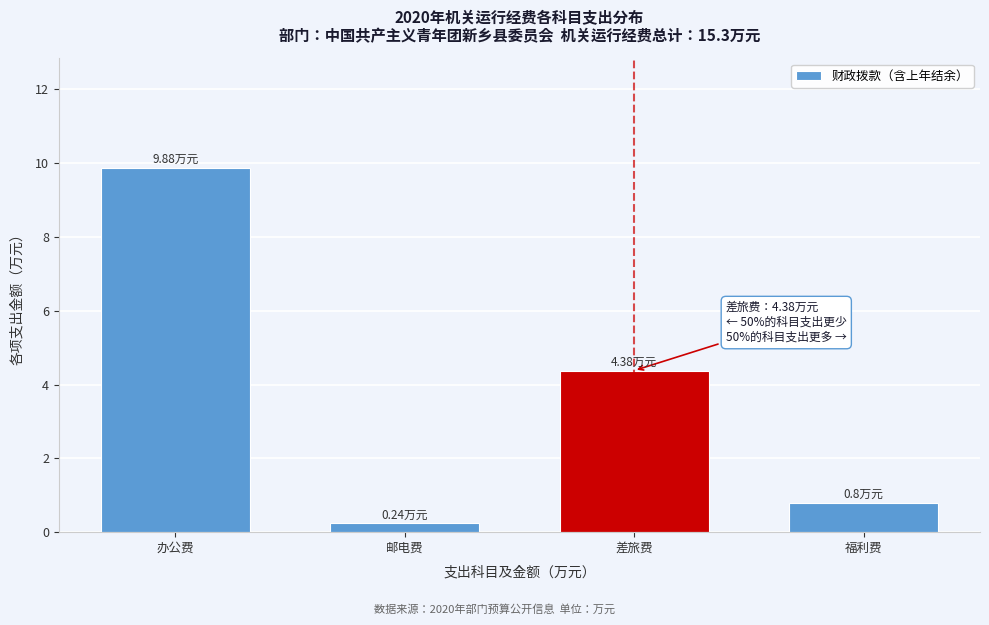

What is the difference between the maximum and minimum values?

9.6